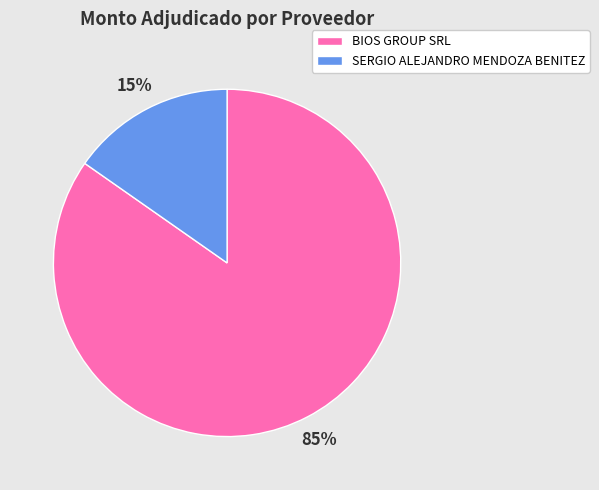

What is the majority slice?

BIOS GROUP SRL